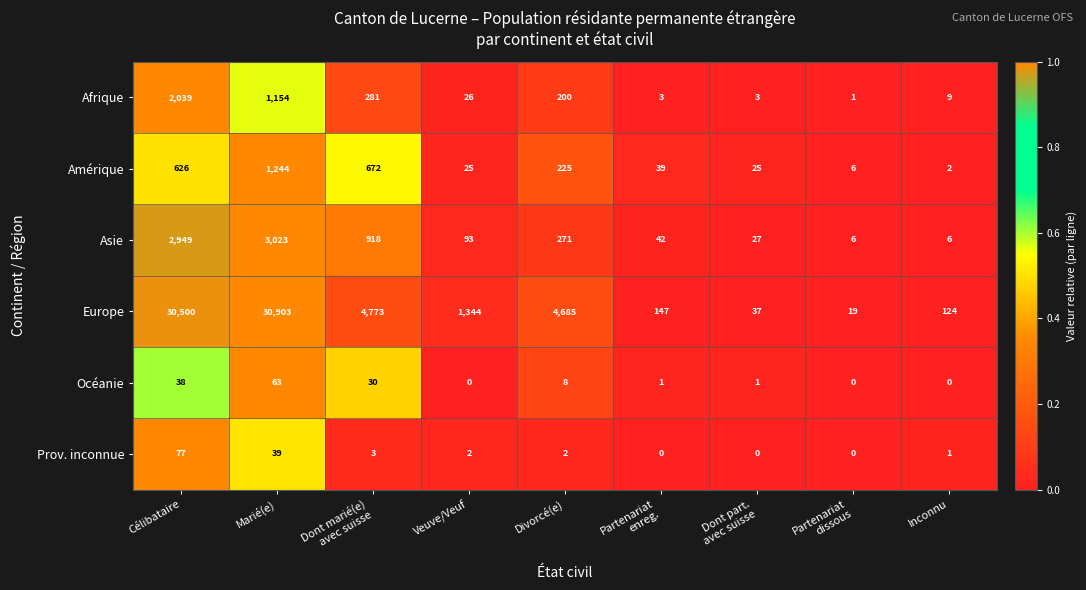

Is it true that Asie equals 4563 at Célibataire?

False